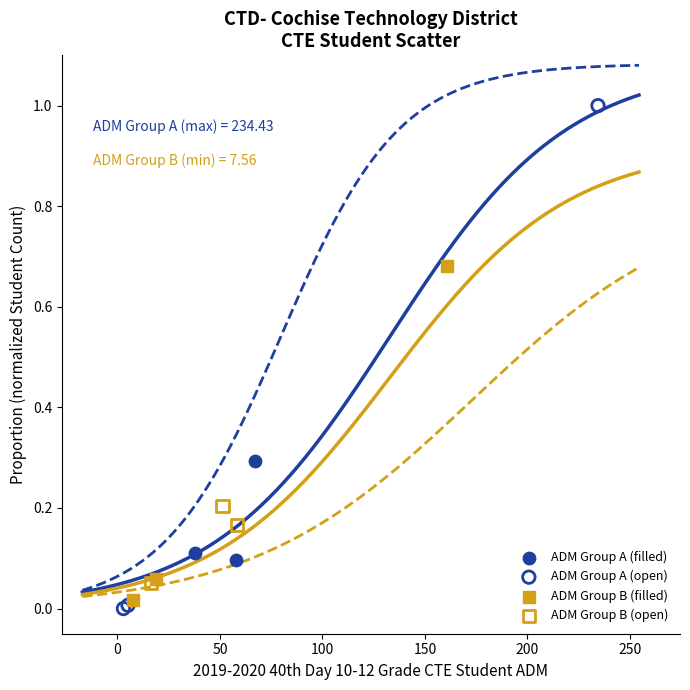

Which series has the widest spread of Y values?

ADM Group A (open)